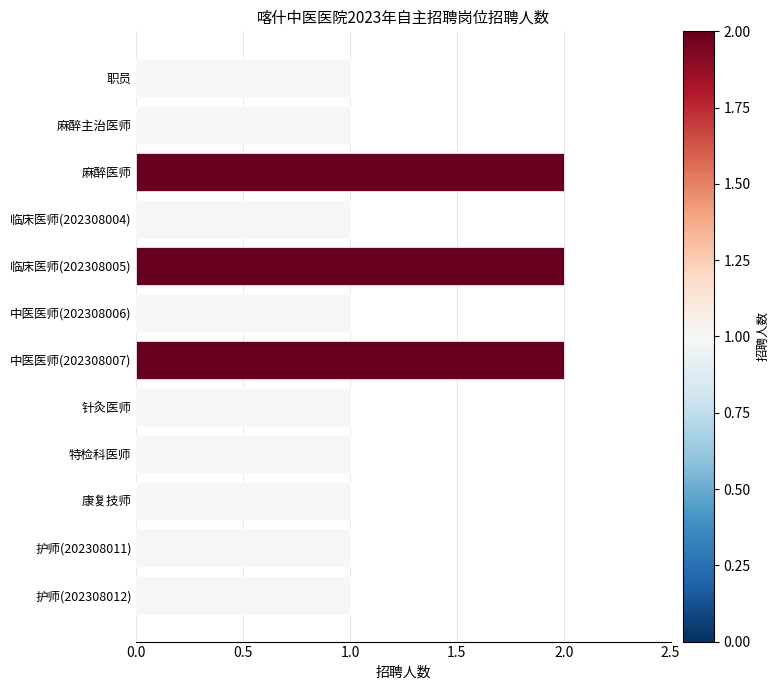

The value at 中医医师(202308007) is 2. True or false?

True